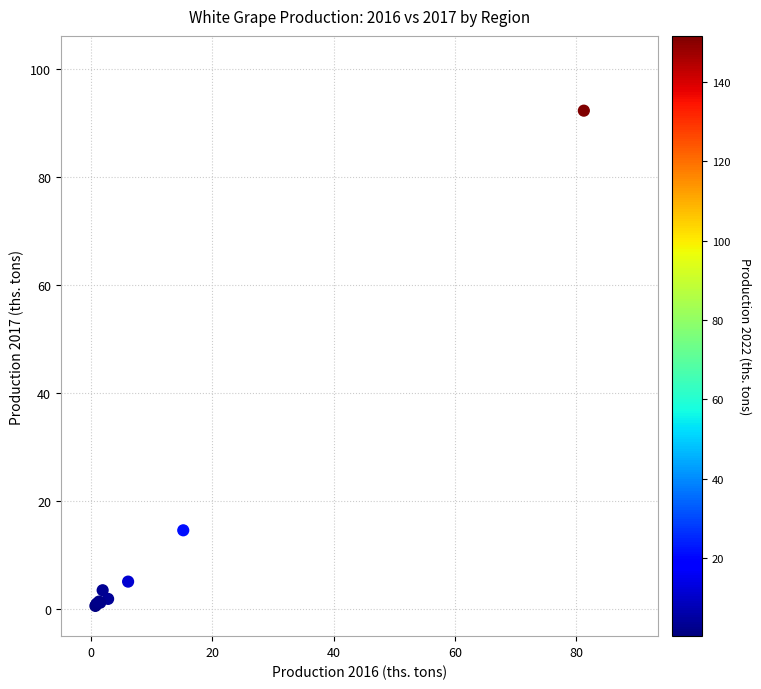

What Y value in the scatter plot is closest to 46?

14.6